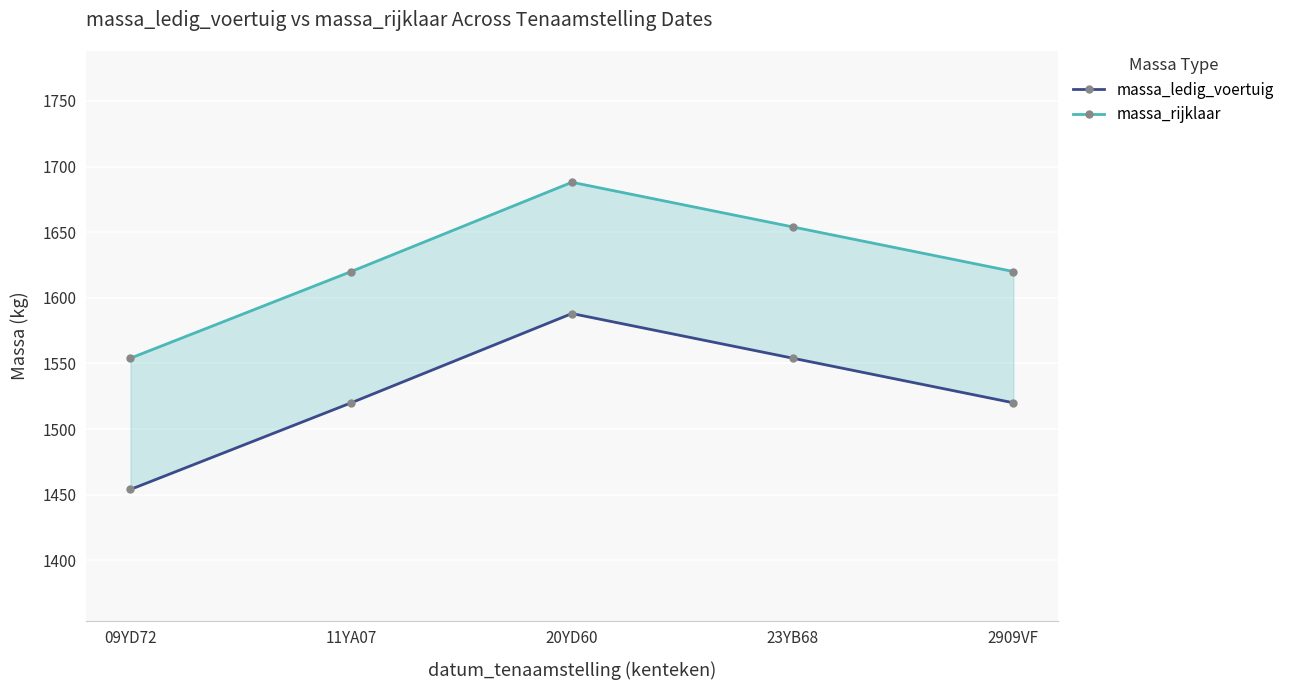

List the series in order of their overall mean, highest first.

massa_rijklaar, massa_ledig_voertuig